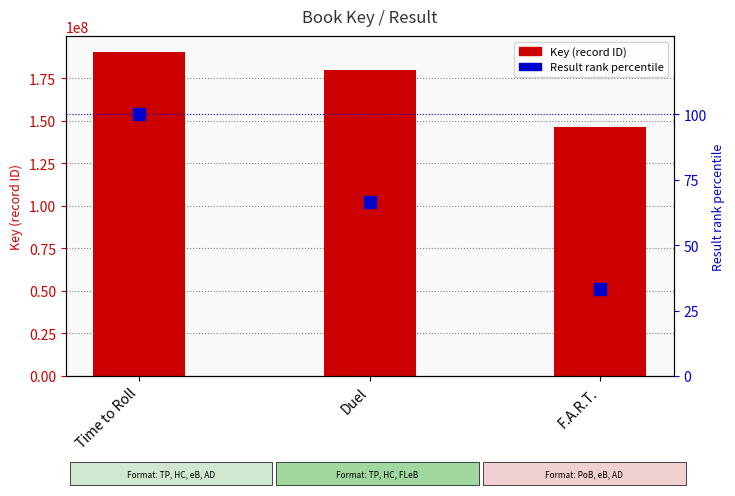

Which series reaches the maximum Y coordinate?

Key (record ID)